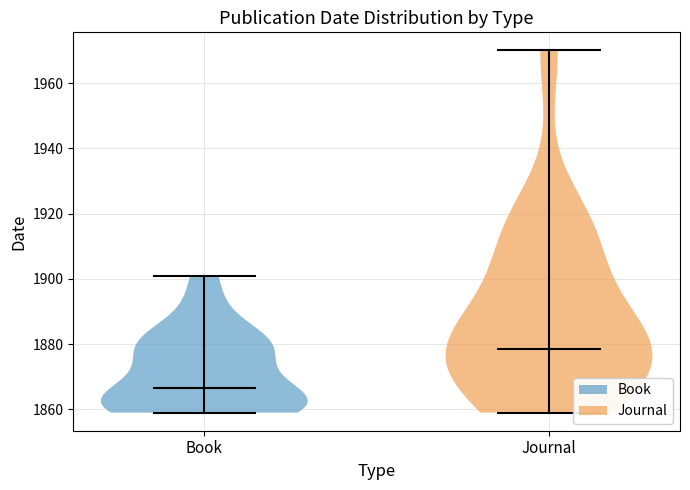

Which violin has the highest median line?

Journal